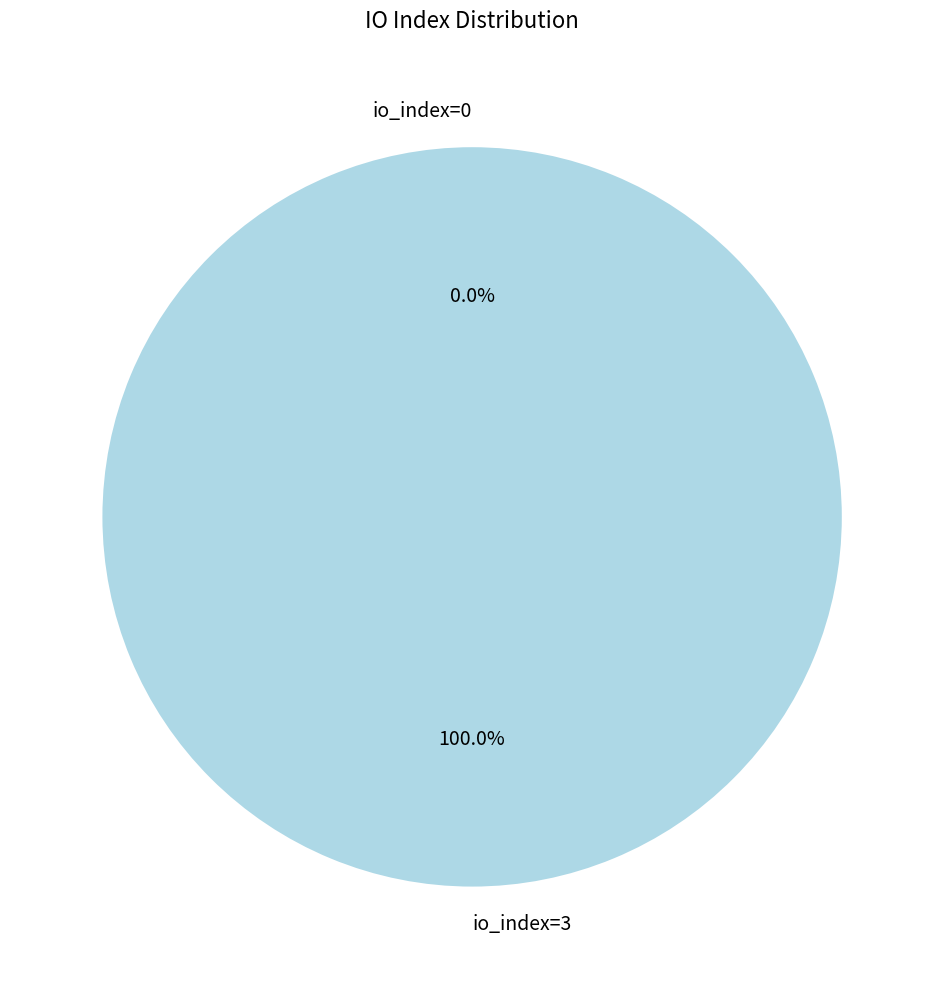

To the nearest percent, what is the average slice percentage?

50%